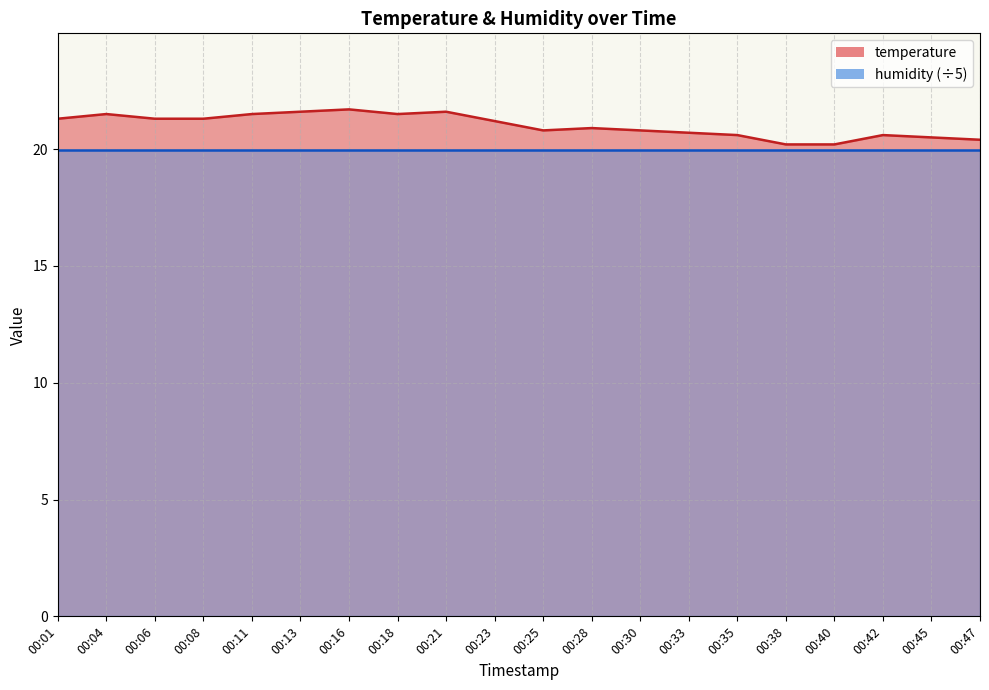

What is the smallest value displayed?

20.2